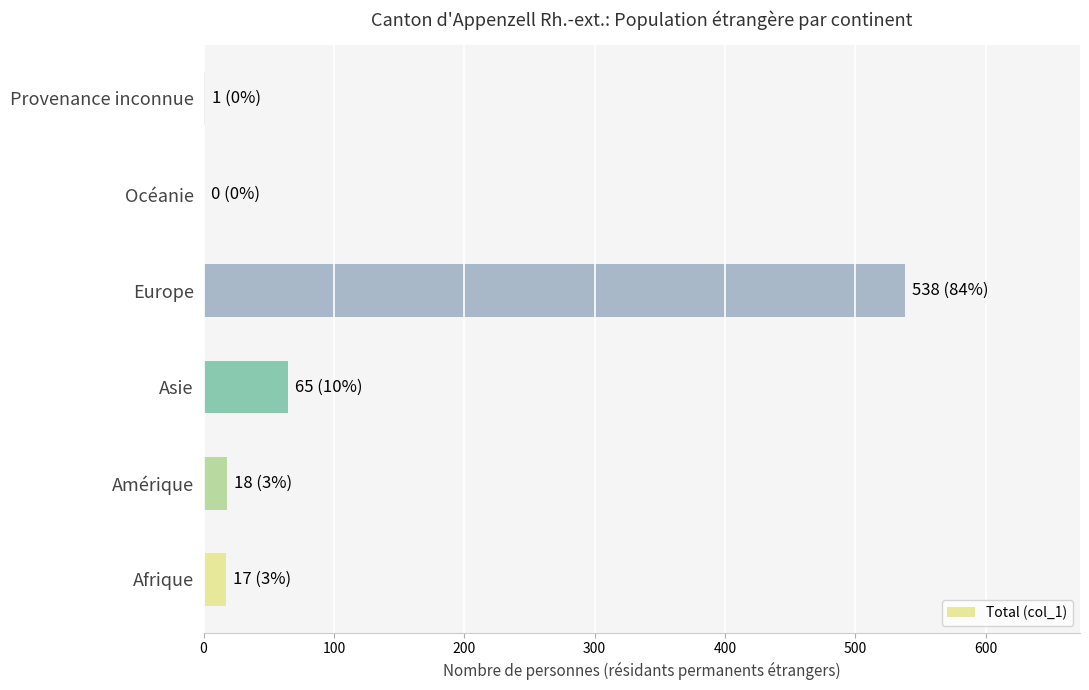

Which label corresponds to the largest value in the chart?

Europe